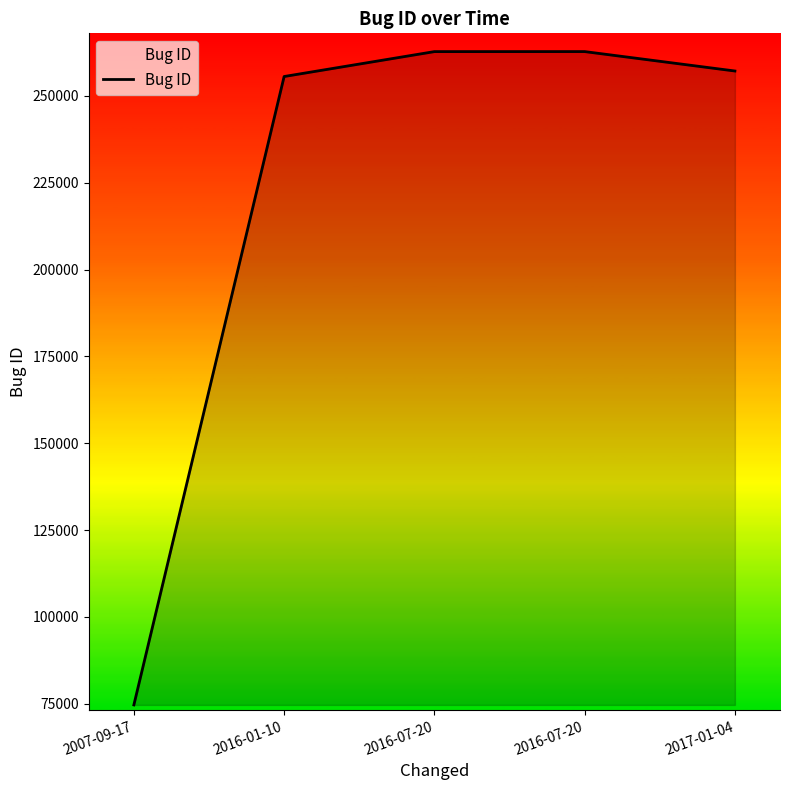

Read the value at 2016-07-20, to the nearest 100.

262800